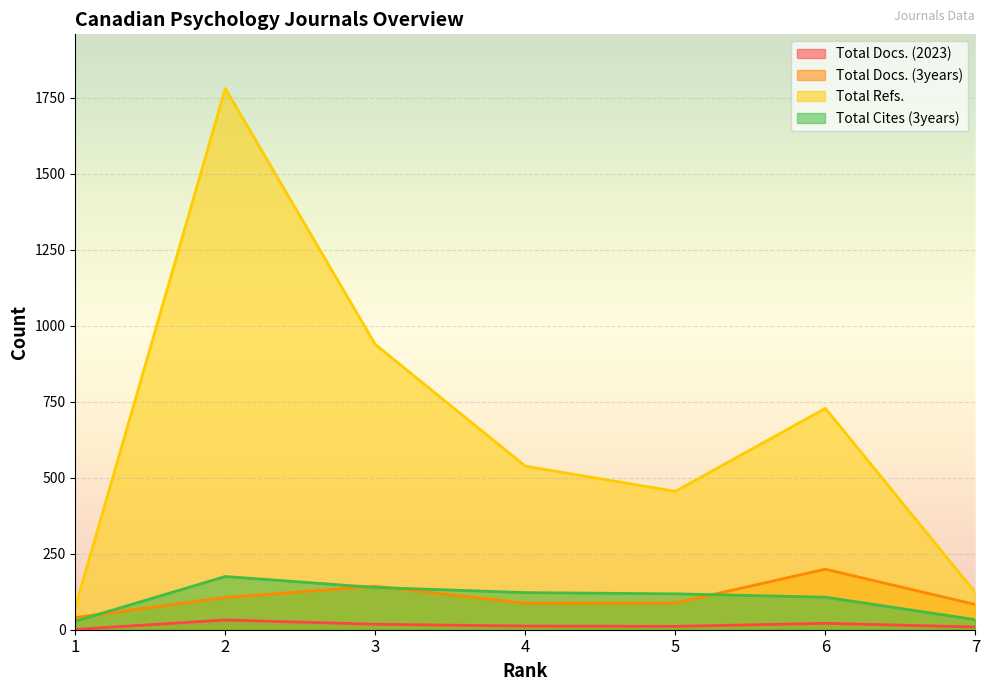

True or false: Total Docs. (3years) and Total Refs. cross at least once.

False